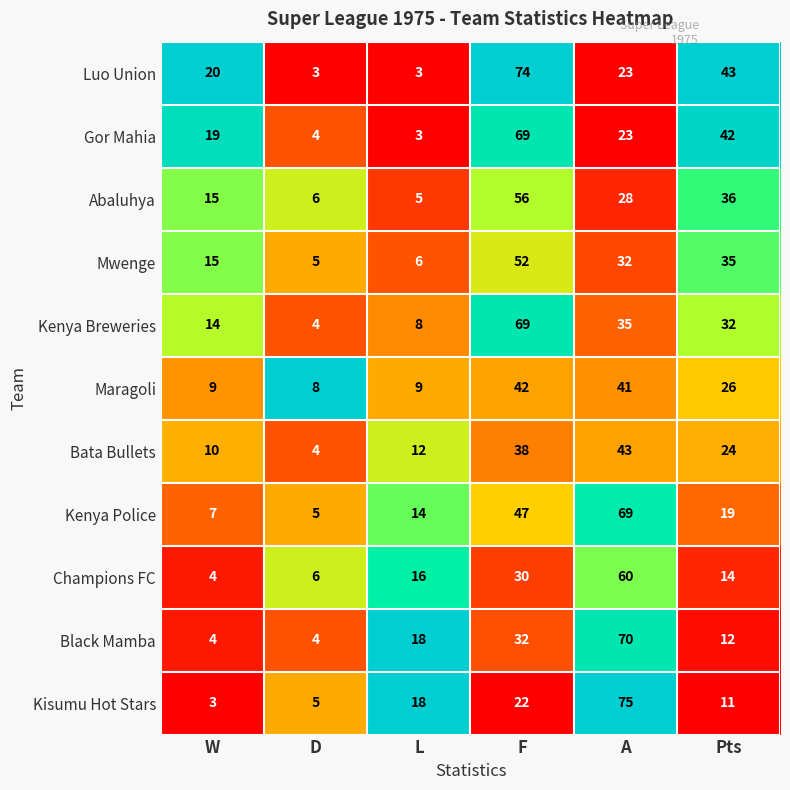

True or false: Luo Union has a value of 43 at Pts.

True